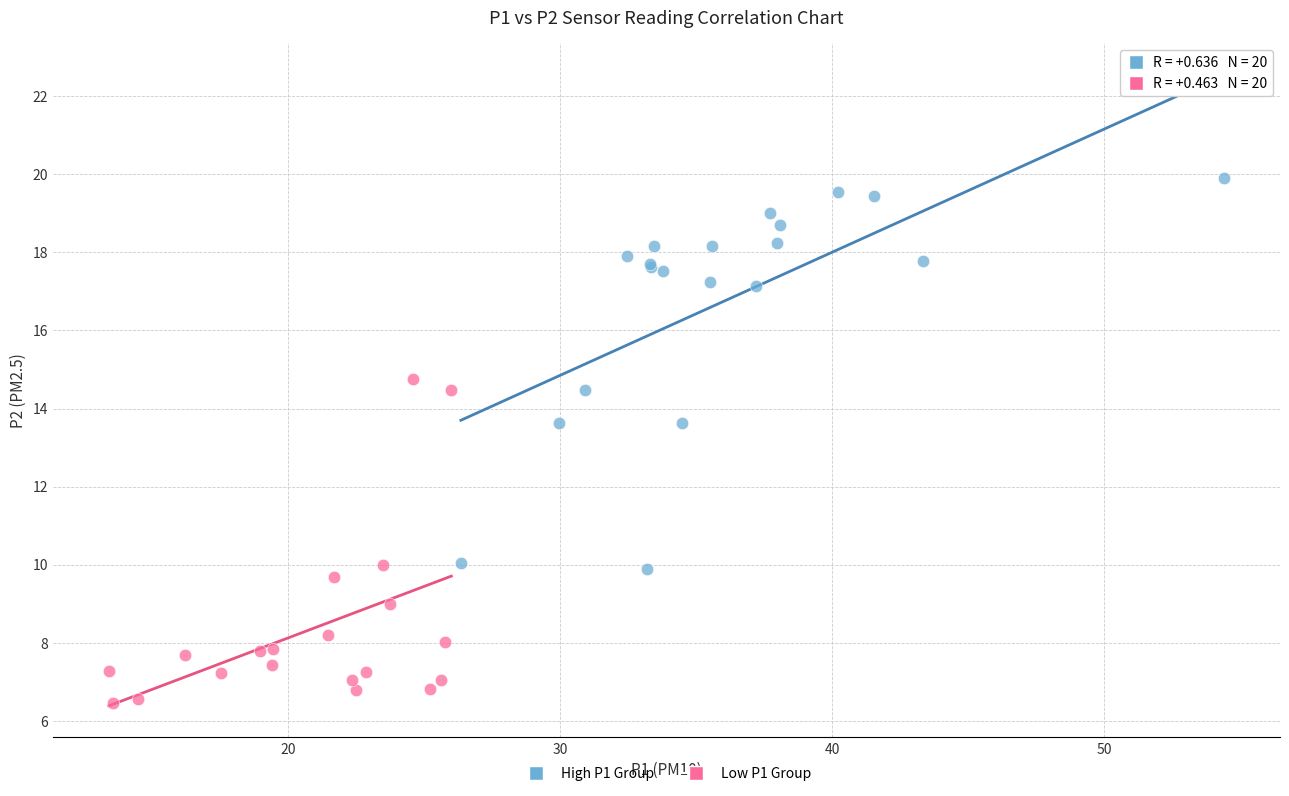

Which series reaches the maximum Y coordinate?

High P1 Group